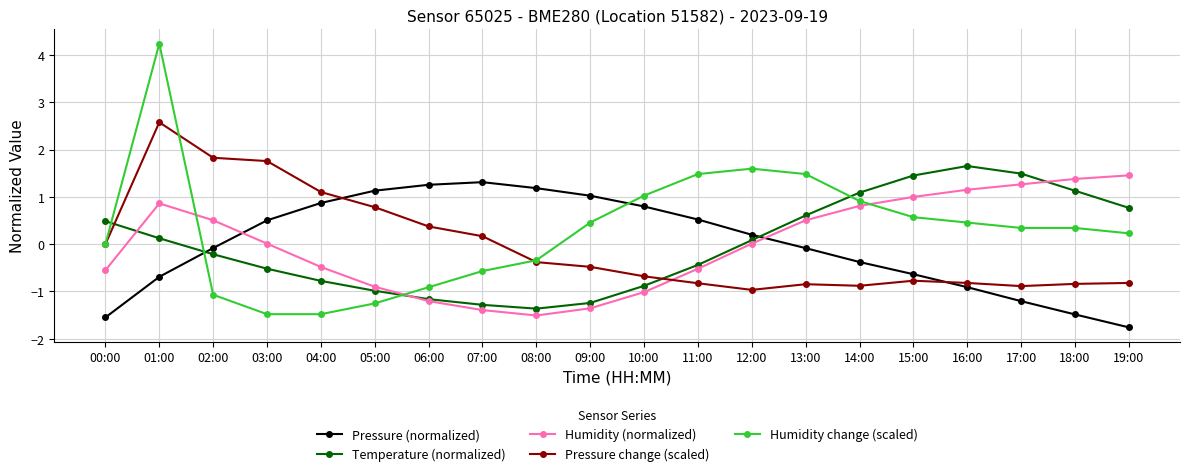

What is the difference between the highest and lowest values at 18:00?

2.9